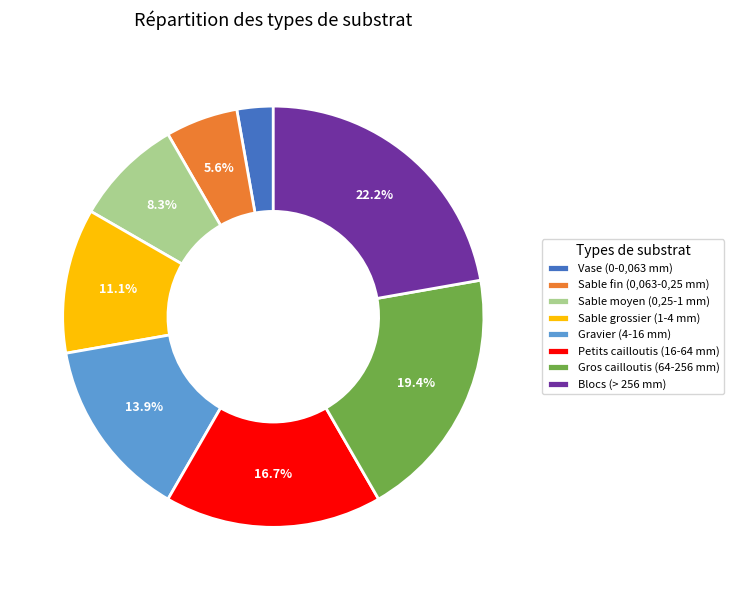

To the nearest percent, what percentage of the pie is Sable moyen (0,25-1 mm)?

8%